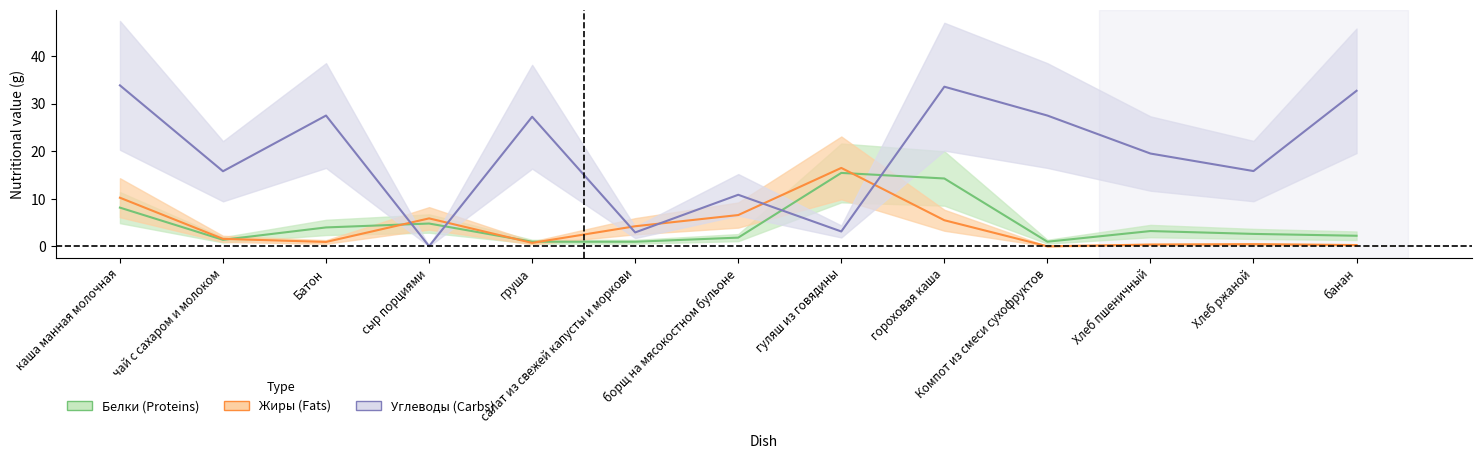

True or false: Углеводы and Жиры cross at least once.

True